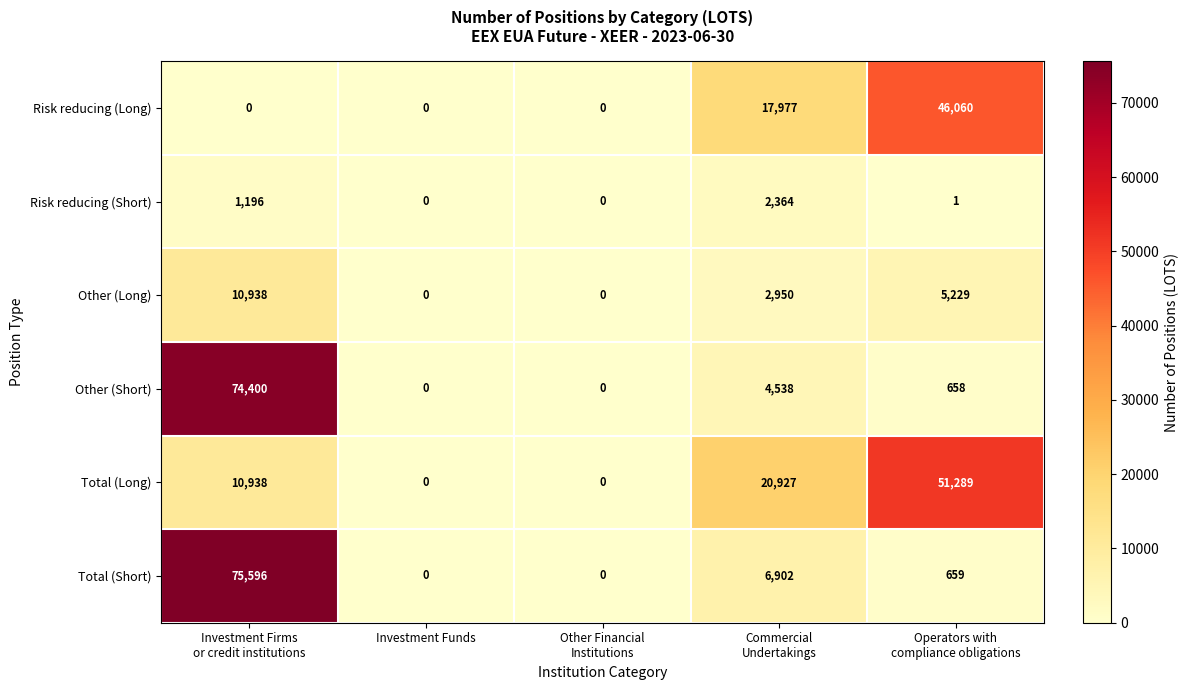

Which series has the largest range (max minus min)?

Total (Short)